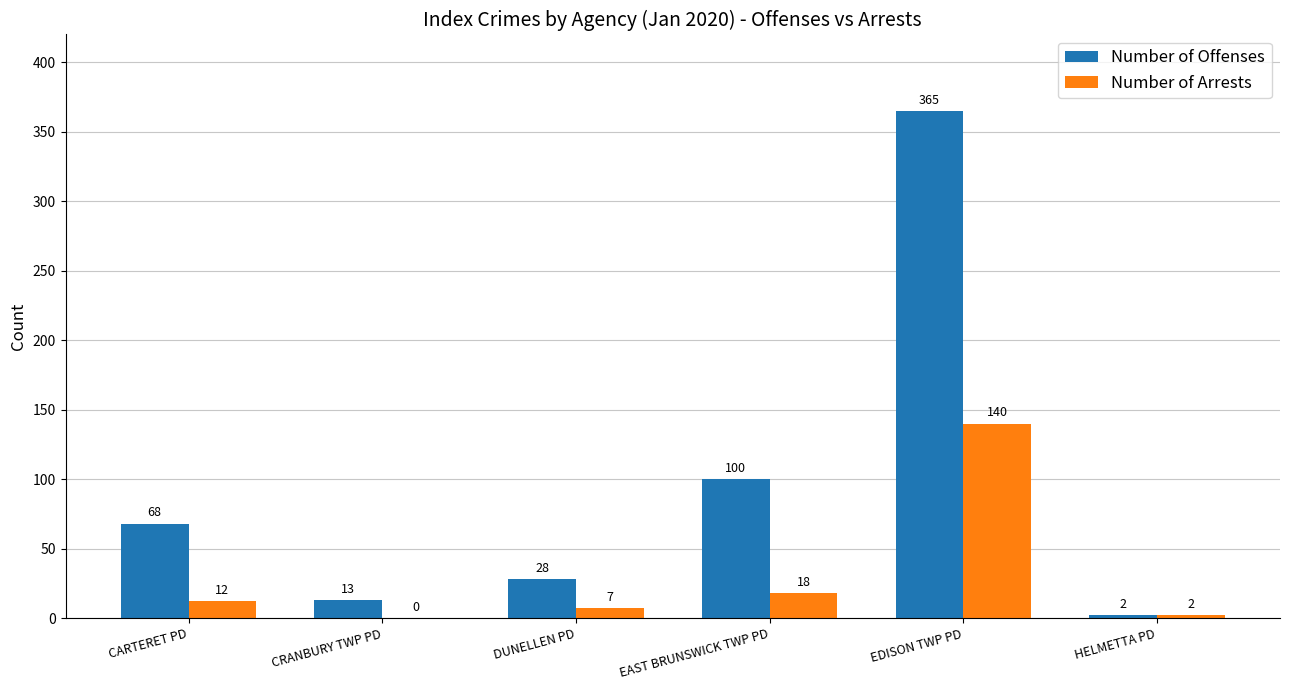

Between CARTERET PD and DUNELLEN PD, which series saw the biggest shift?

Number of Offenses